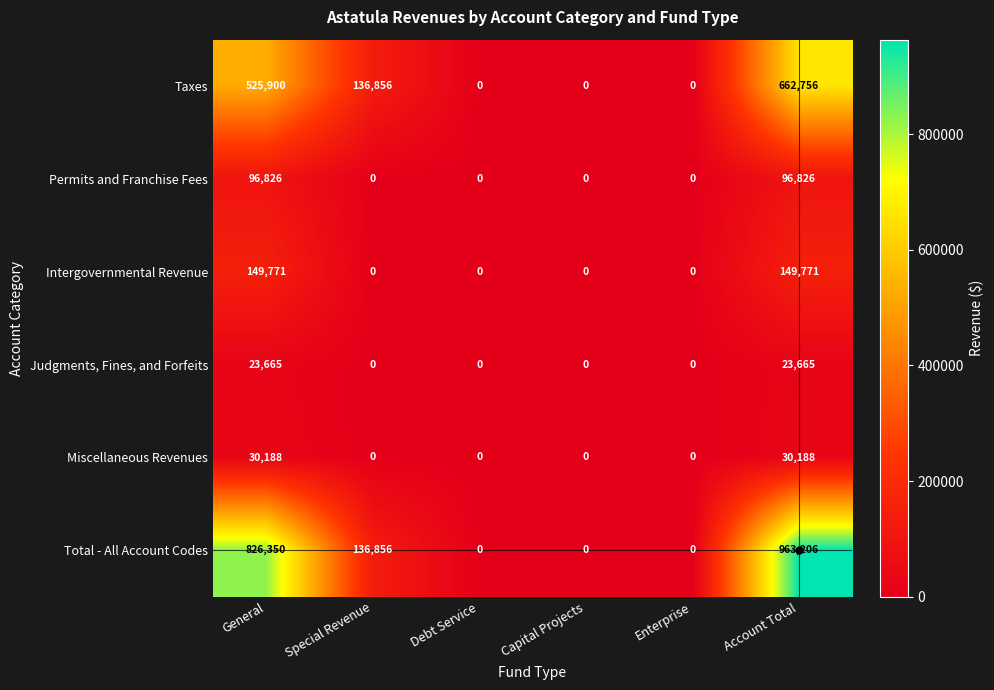

Count the number of data series in this chart.

6